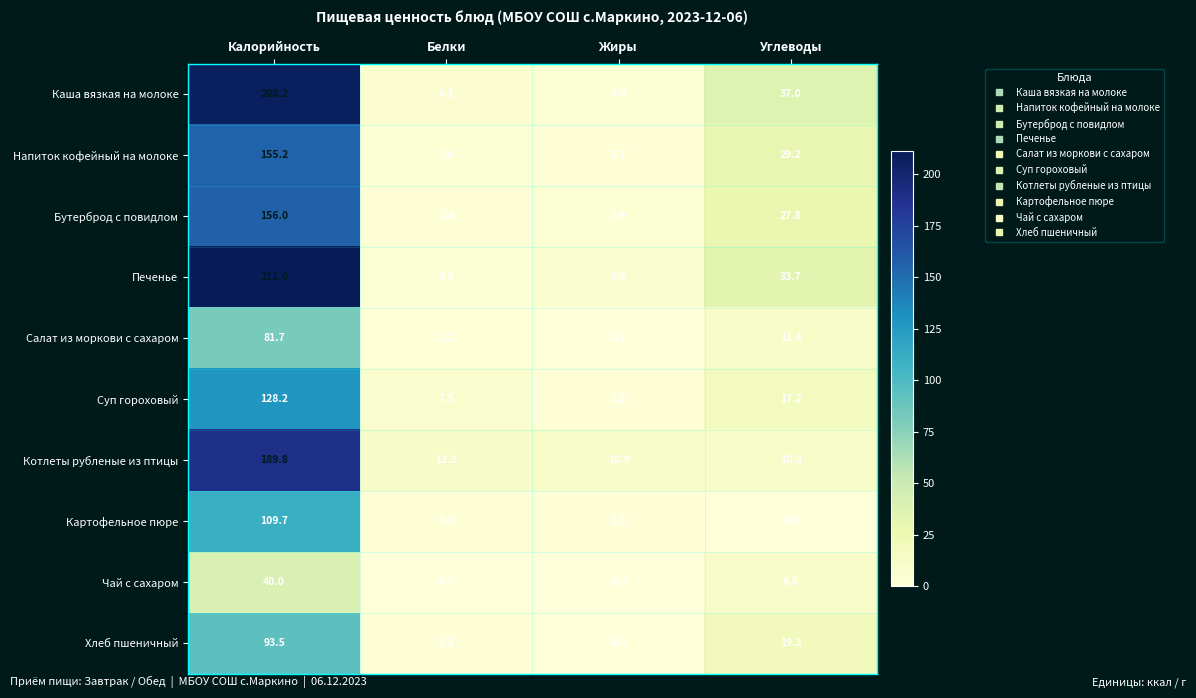

List the series in order of their peak value, highest first.

Печенье, Каша вязкая на молоке, Котлеты рубленые из птицы, Бутерброд с повидлом, Напиток кофейный на молоке, Суп гороховый, Картофельное пюре, Хлеб пшеничный, Салат из моркови с сахаром, Чай с сахаром